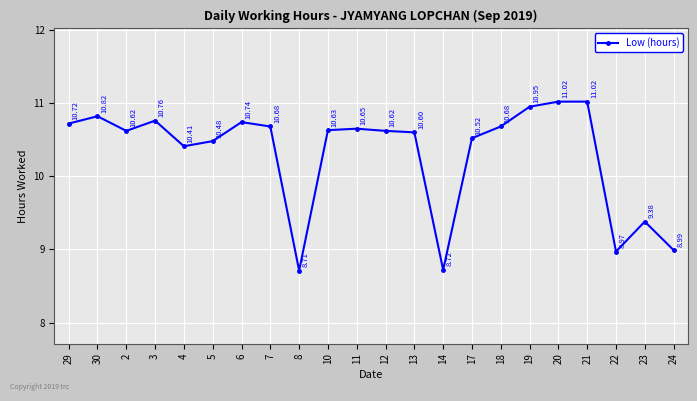

What is the sum of the values at 5 and 12?

21.1